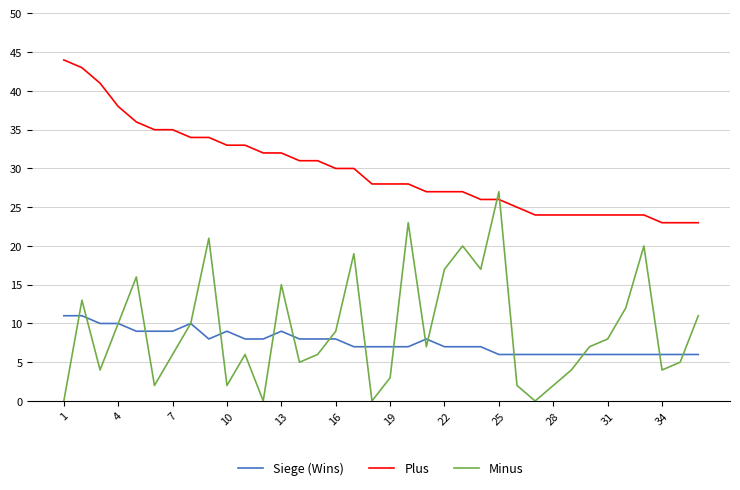

Which series has the widest spread of values?

Minus